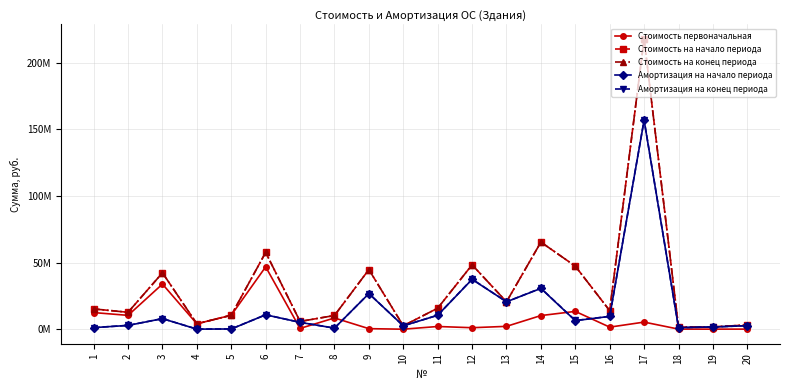

Is the value of Амортизация на конец периода at 19 greater than the value of Стоимость первоначальная at 9?

Yes